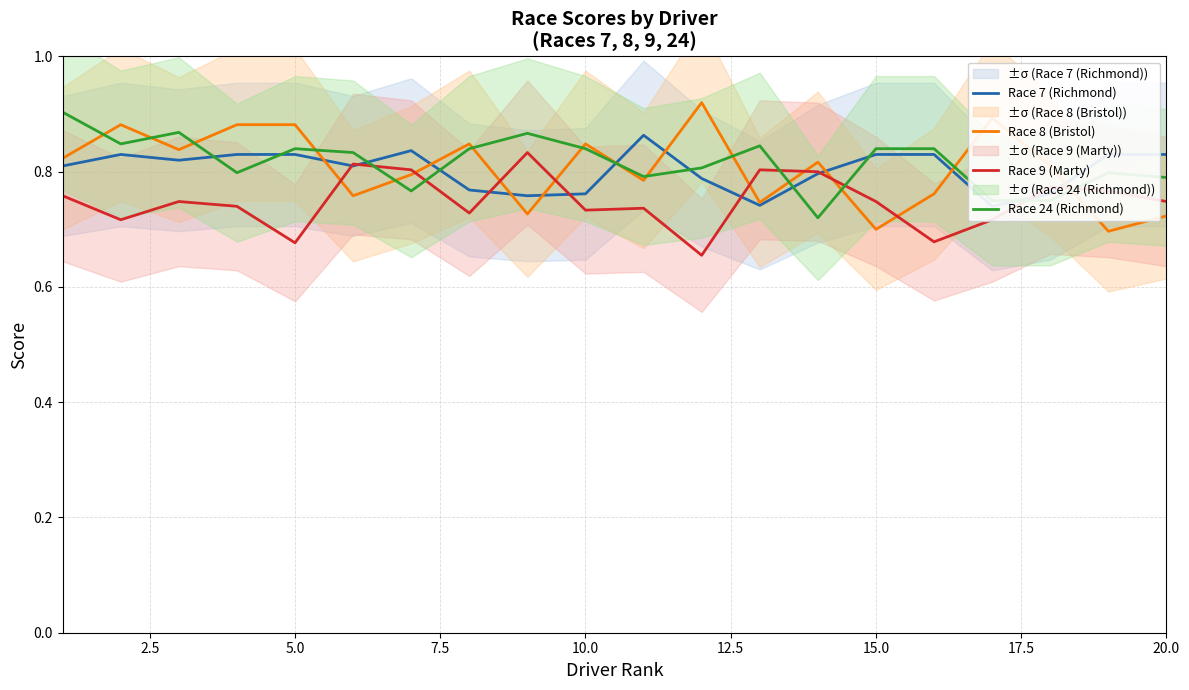

Which series ends up on top after the final intersection of Race 9 (Marty) and Race 24 (Richmond)?

Race 24 (Richmond)